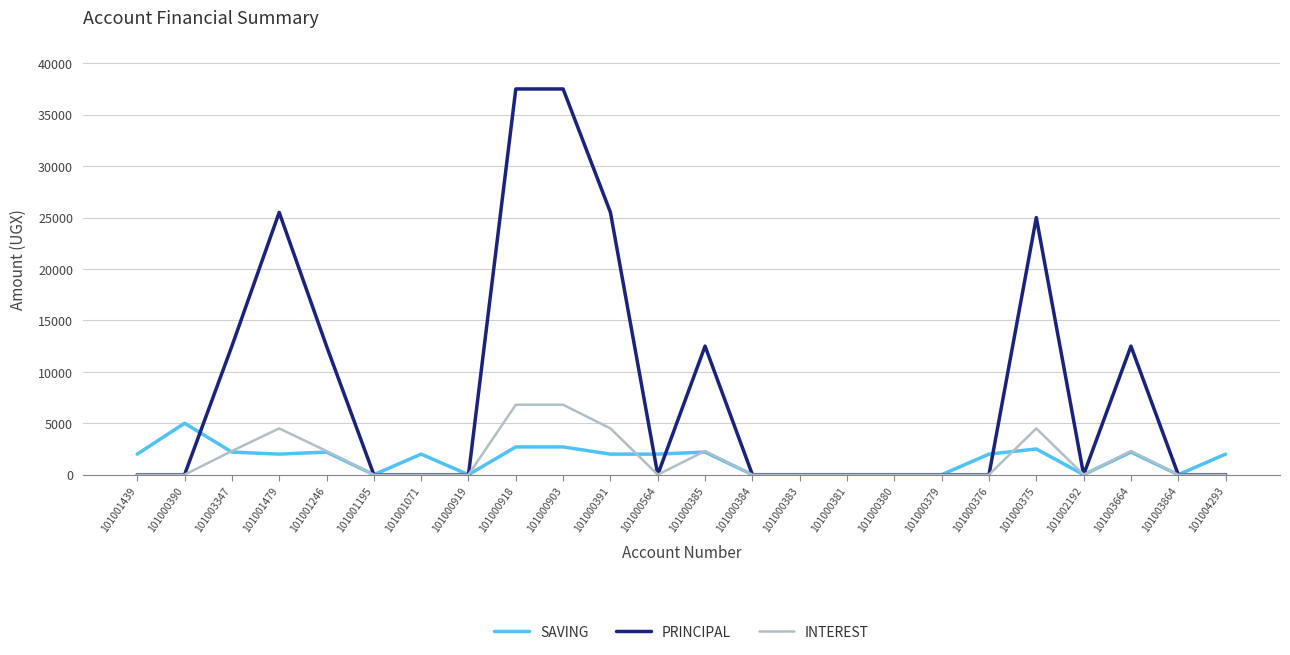

Rank the series by their maximum value, from highest to lowest.

PRINCIPAL, INTEREST, SAVING